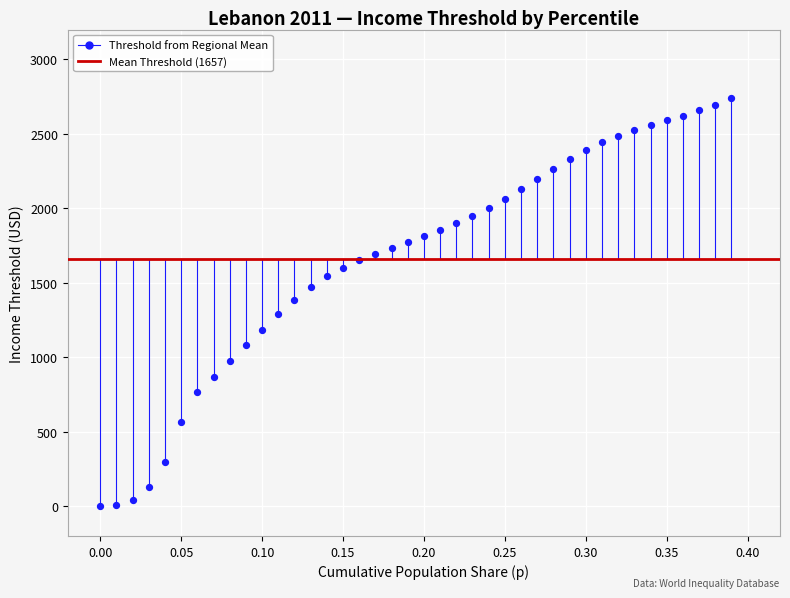

What is the range of Y values (max minus min)?

2736.1